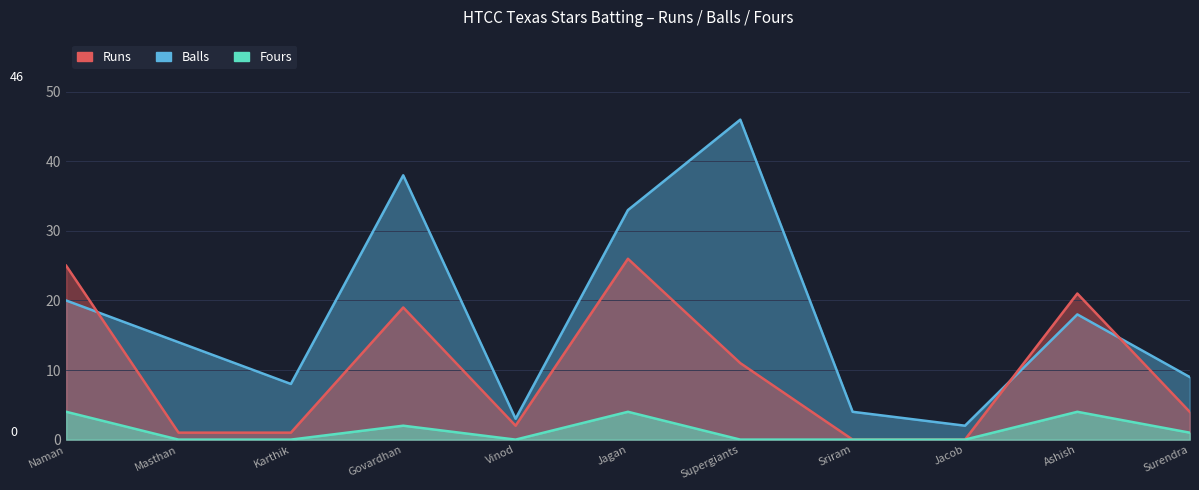

List the labels in order of Balls value, smallest first.

Jacob, Vinod, Sriram, Karthik, Surendra, Masthan, Ashish, Naman, Jagan, Govardhan, Supergiants